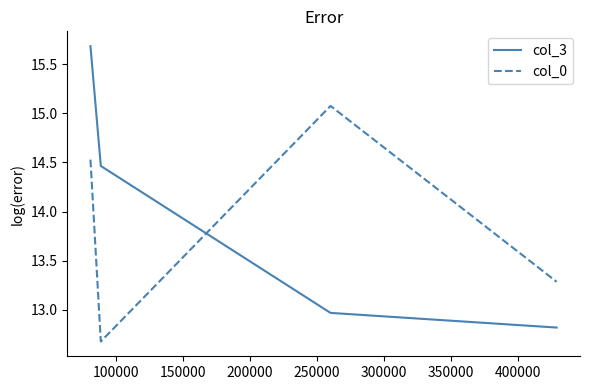

Count the col_3 values in the range 12 to 15.

3